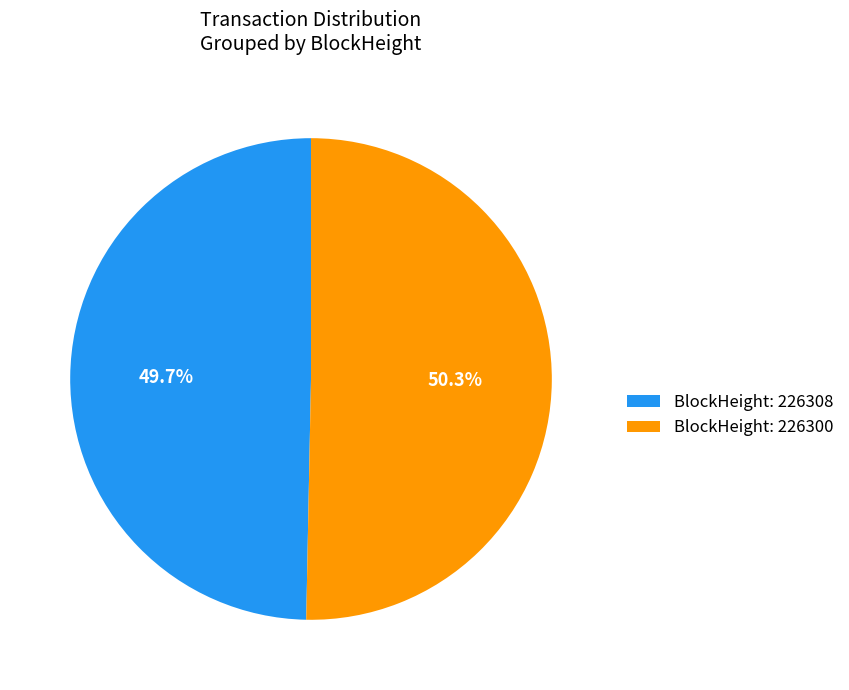

How many segments does this pie chart have?

2